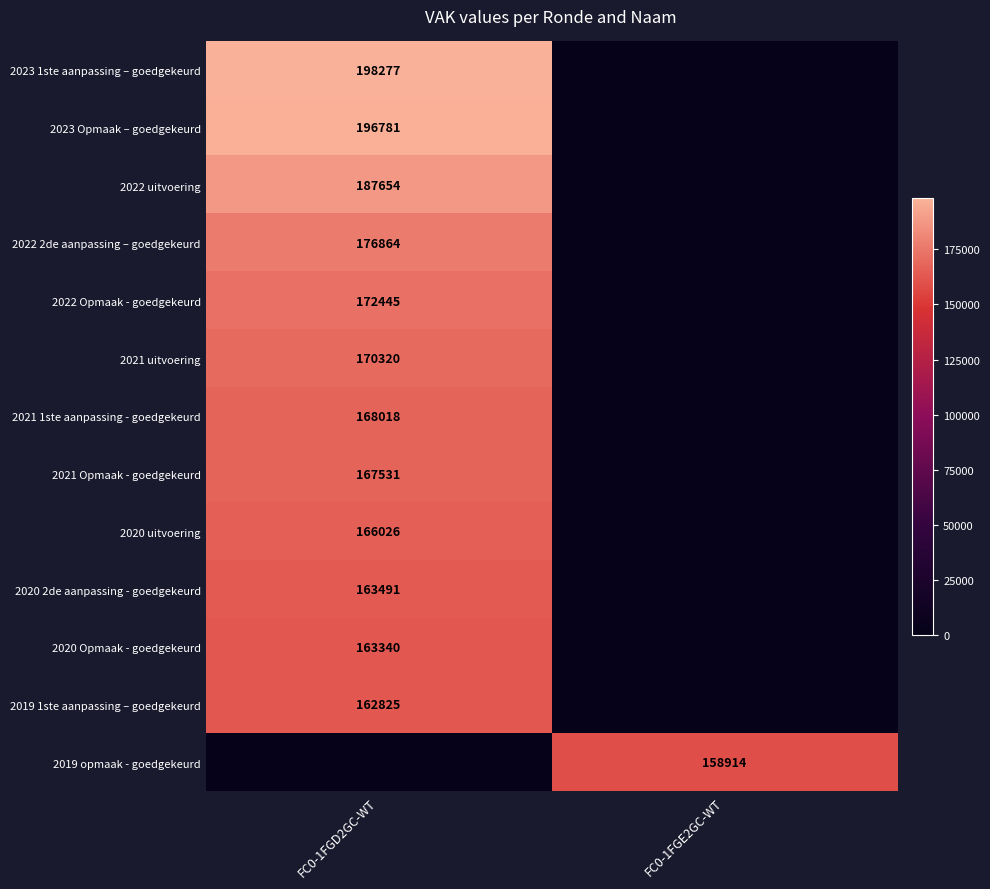

Is the value of 2019 1ste aanpassing – goedgekeurd at FC0-1FGD2GC-WT greater than the value of 2019 opmaak - goedgekeurd at FC0-1FGE2GC-WT?

Yes